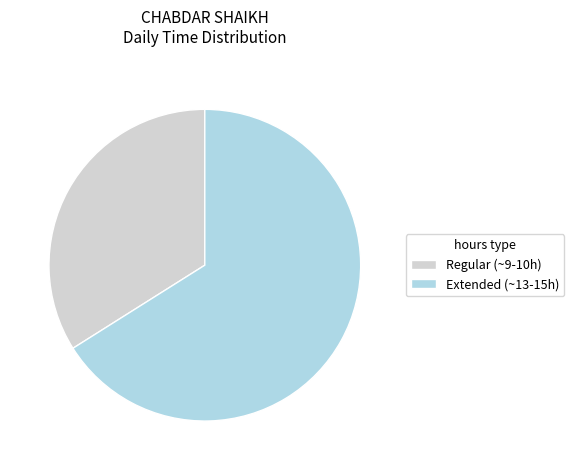

Which slice is the smallest?

Regular (~9-10h)